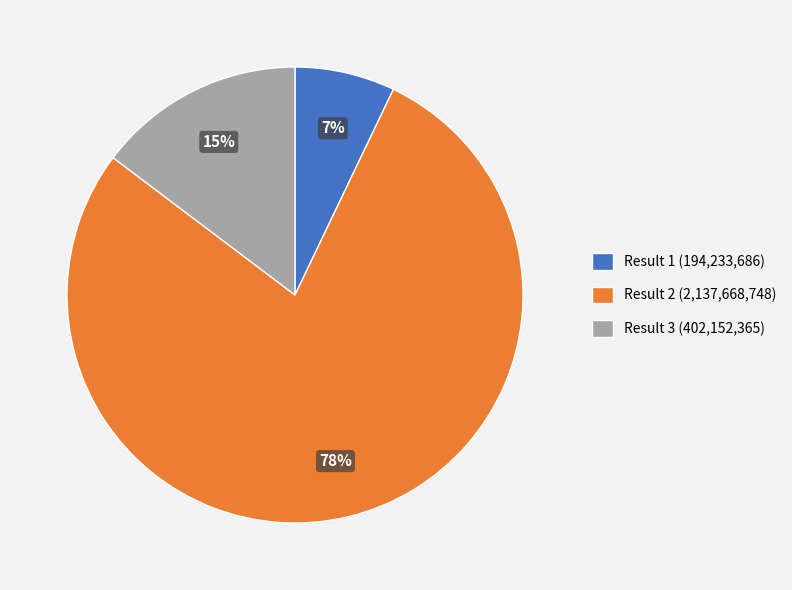

What is the smallest slice in the pie chart?

Result 1 (194,233,686)